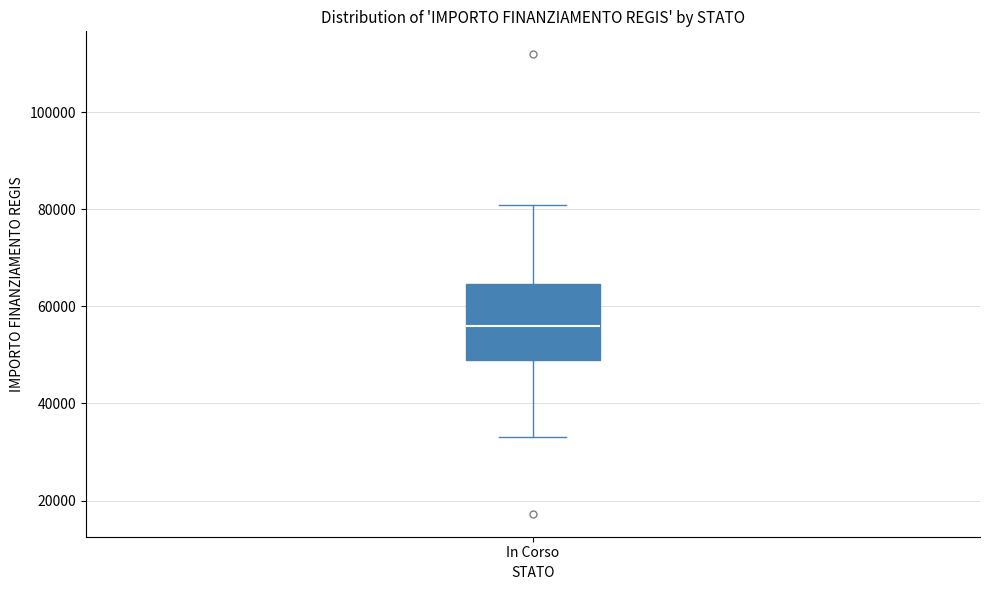

Transcribe this box plot: give where the median line is, the range the box spans, and where the two whiskers end, as read against the y-axis. The values are not printed on the chart, so give them approximately, as read against the axis.

median 56000, box 50000 to 64000, whiskers 32000 to 80000